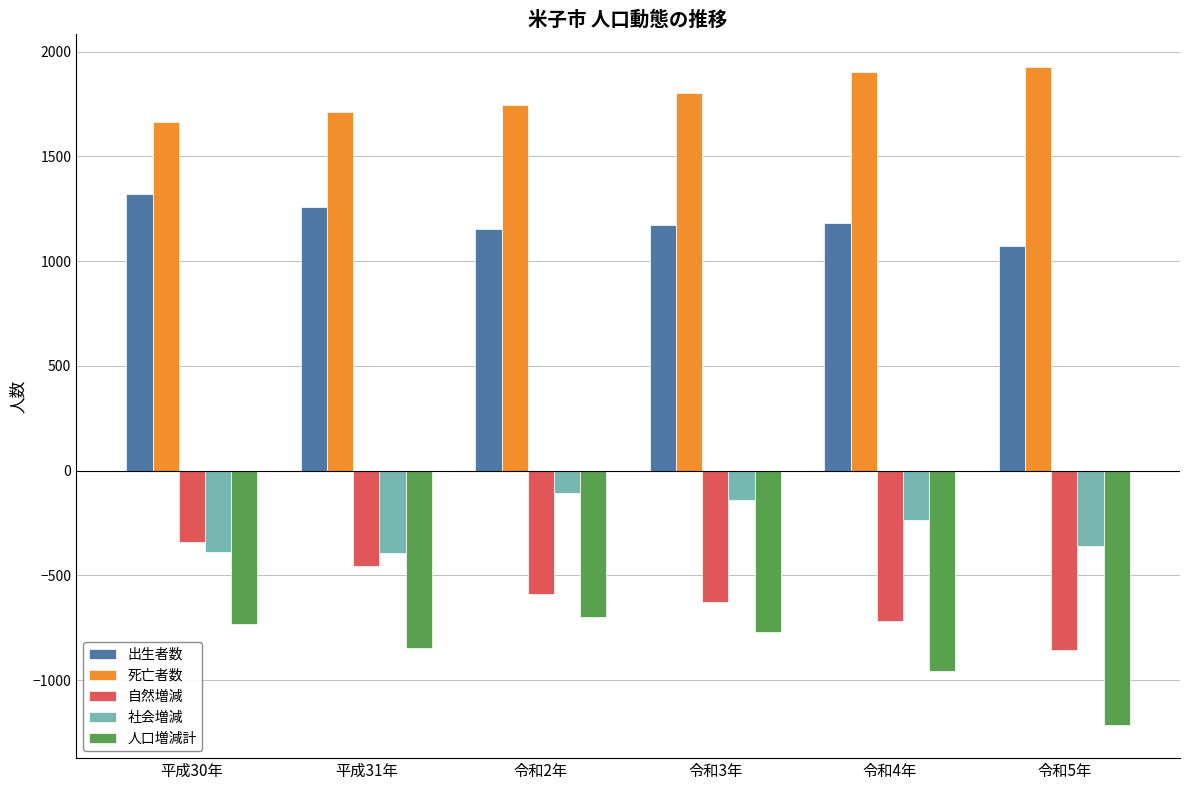

What is the difference between the 社会増減 values at 令和5年 and 令和3年?

220